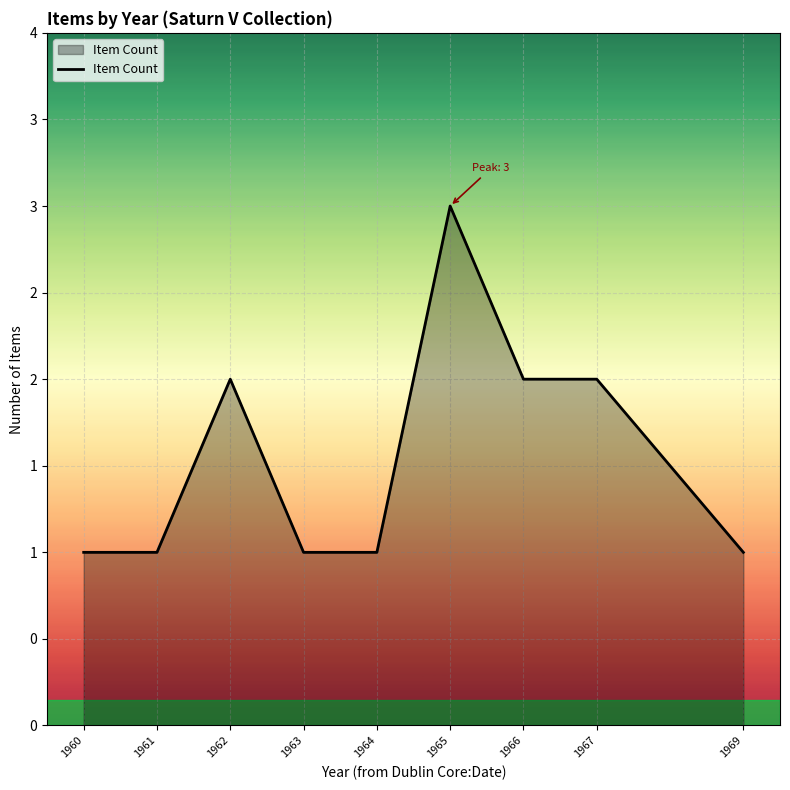

What is the ratio of the value at 1967 to the value at 1961?

2.0